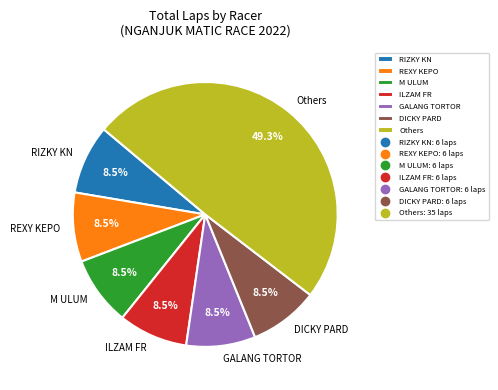

Is there a majority slice in this chart?

No